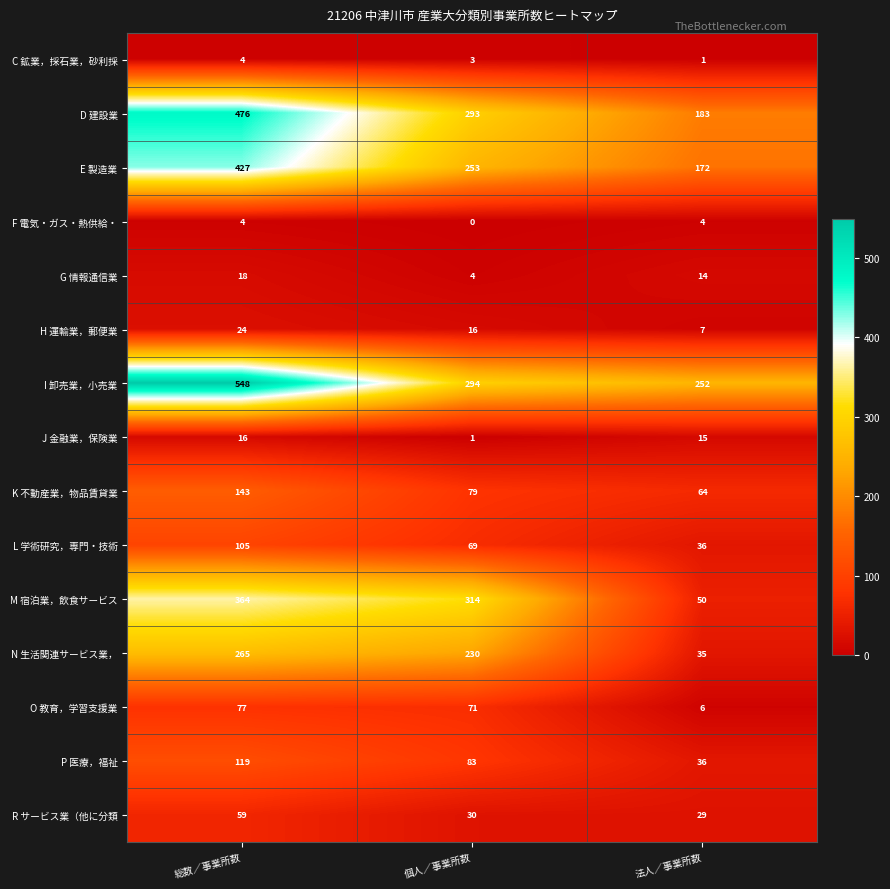

Between 総数／事業所数 and 法人／事業所数, which series saw the biggest shift?

M 宿泊業，飲食サービス